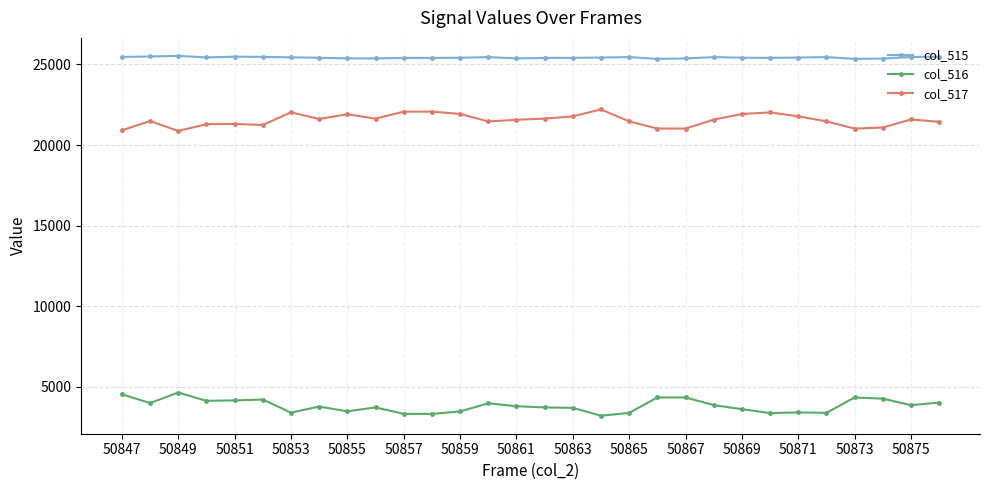

Which series has the largest total across all categories?

col_515